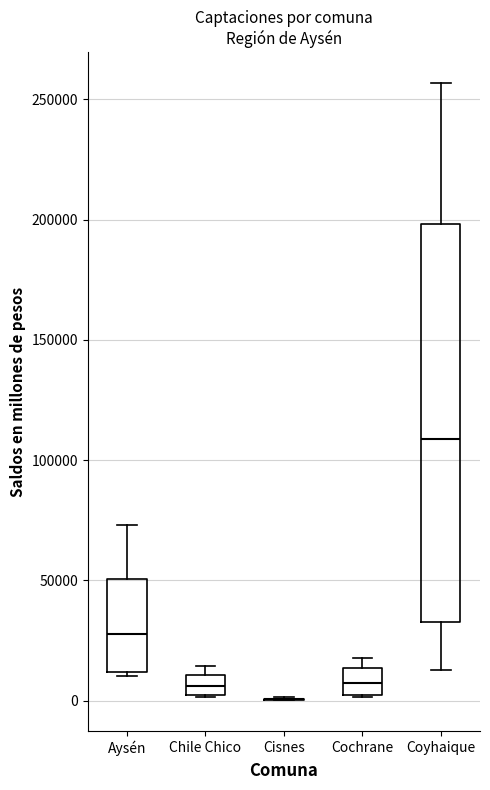

Reading left to right, transcribe this box plot: for each box, give where its median line is, the range the box spans, and where its two whiskers end, as read against the y-axis. The values are not printed on the chart, so give them approximately, as read against the axis.

Aysén: median 30000, box 10000 to 50000, whiskers 10000 to 75000
Chile Chico: median 5000, box 0 to 10000, whiskers 0 to 15000
Cisnes: box collapsed to a line at 0, whiskers 0 to 0
Cochrane: median 10000, box 0 to 15000, whiskers 0 to 20000
Coyhaique: median 110000, box 35000 to 200000, whiskers 15000 to 255000